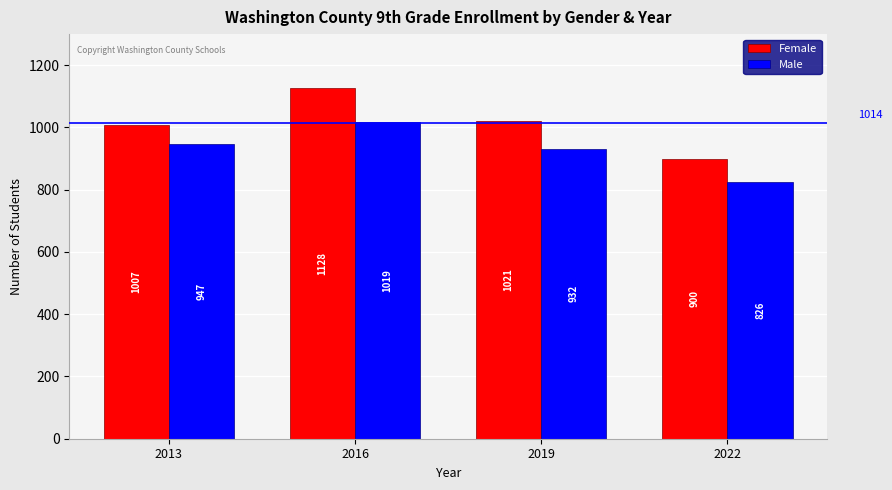

What is the greatest value displayed?

1128